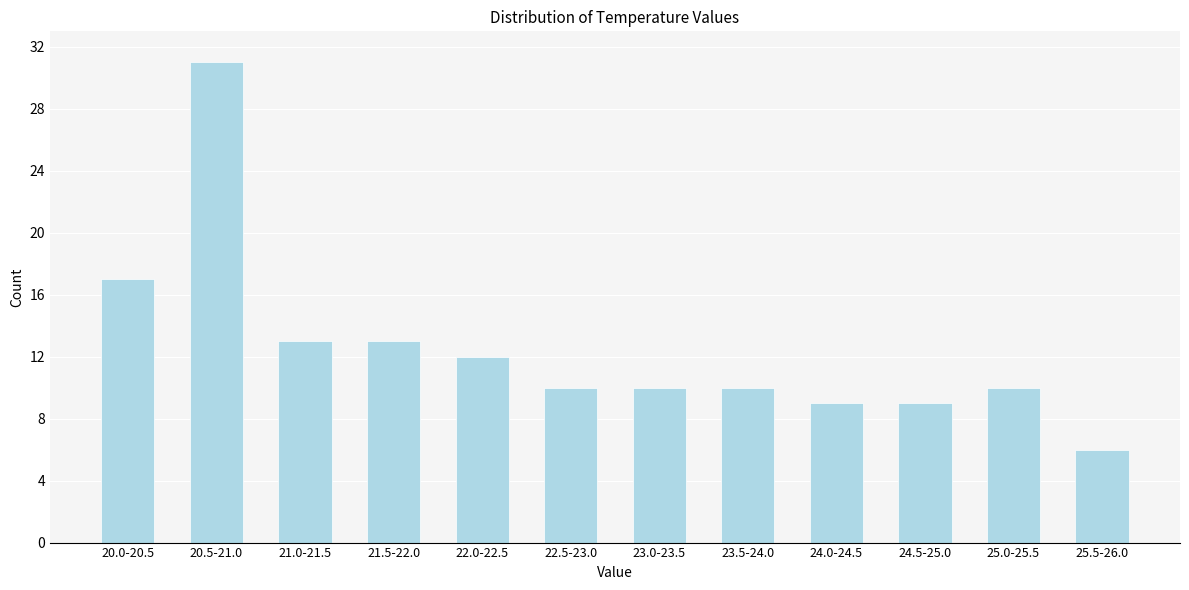

Reading left to right, transcribe all the data shown in this chart.

20.0-20.5=17	20.5-21.0=31	21.0-21.5=13	21.5-22.0=13	22.0-22.5=12	22.5-23.0=10	23.0-23.5=10	23.5-24.0=10	24.0-24.5=9	24.5-25.0=9	25.0-25.5=10	25.5-26.0=6